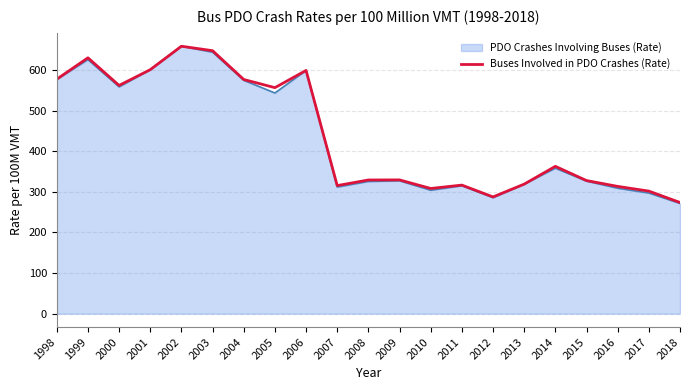

What is the minimum value shown in the chart?

271.5